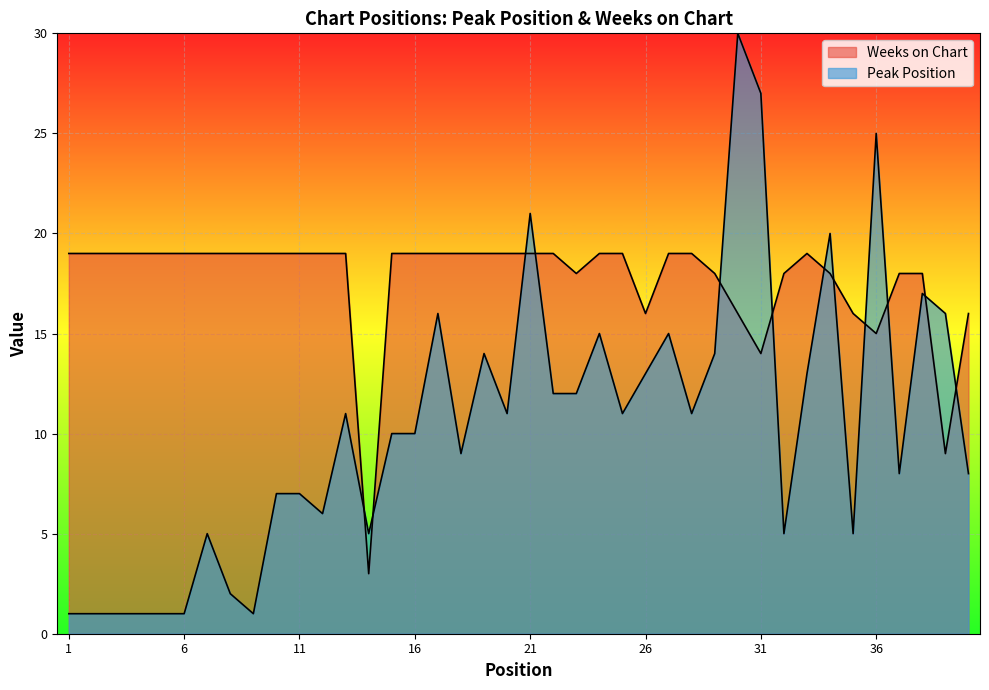

Rank the series by their maximum value, from highest to lowest.

Peak Position, Weeks on Chart